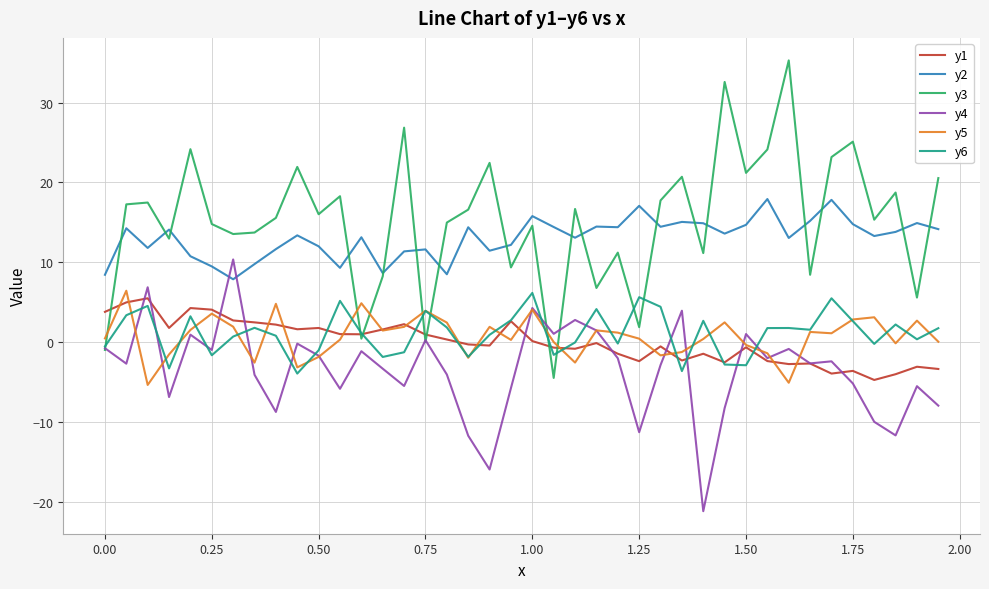

Which series has the widest spread of values?

y3